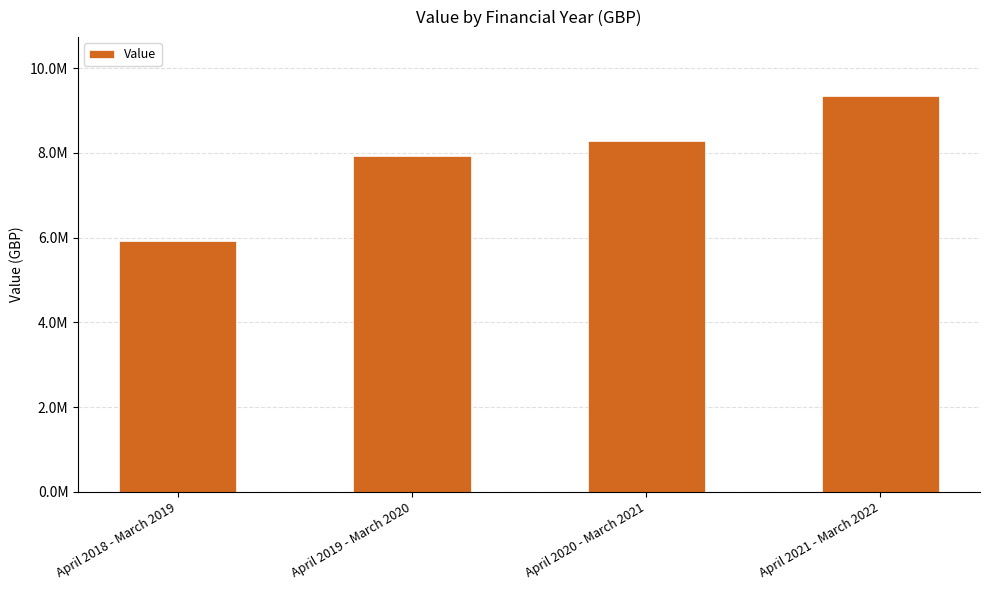

What is the sum of the values at April 2019 - March 2020 and April 2018 - March 2019?

13848992